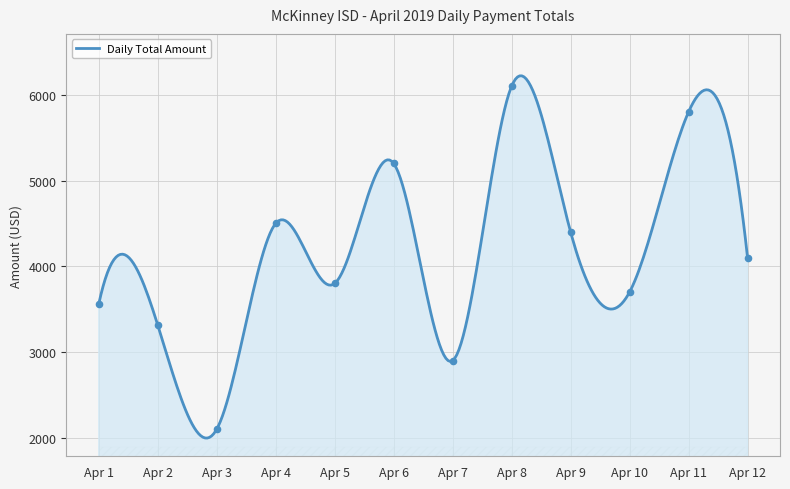

What is the minimum value for Daily Total Amount?

1997.4